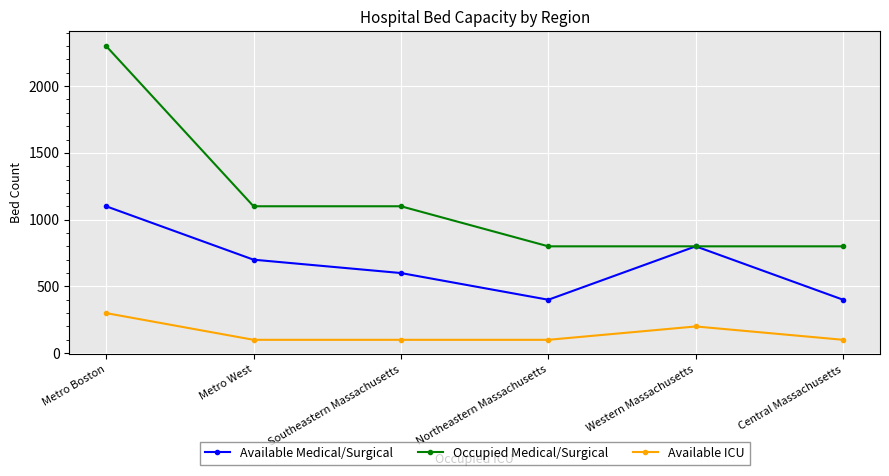

What is the highest value of the Occupied Medical/Surgical series?

2300